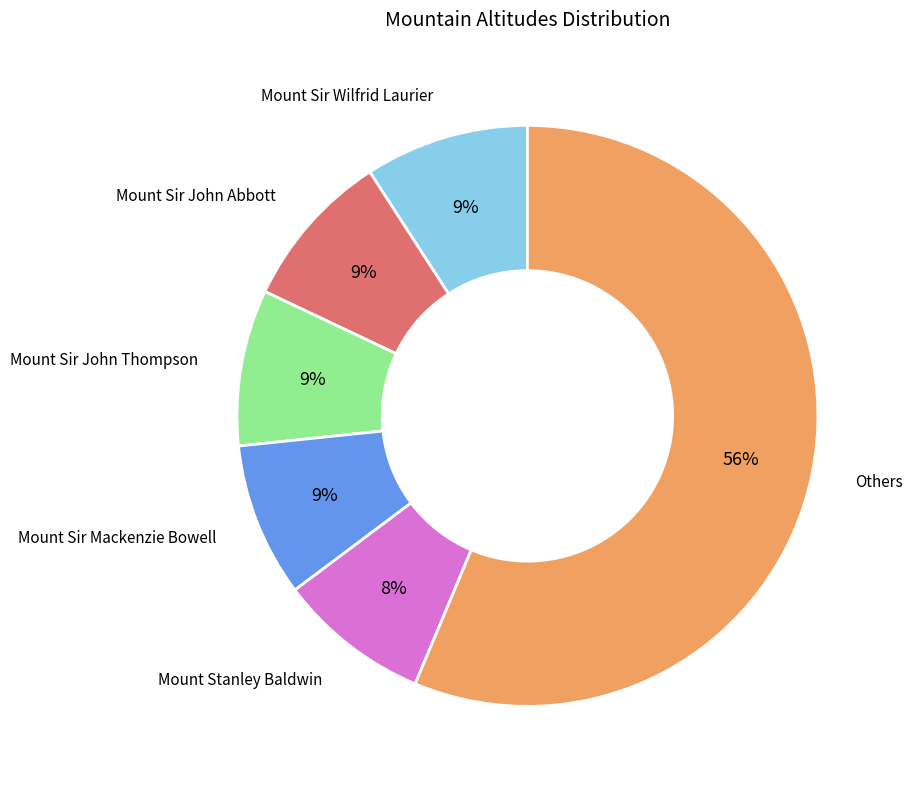

To the nearest percent, what is the difference between the largest and smallest slice percentages?

48%